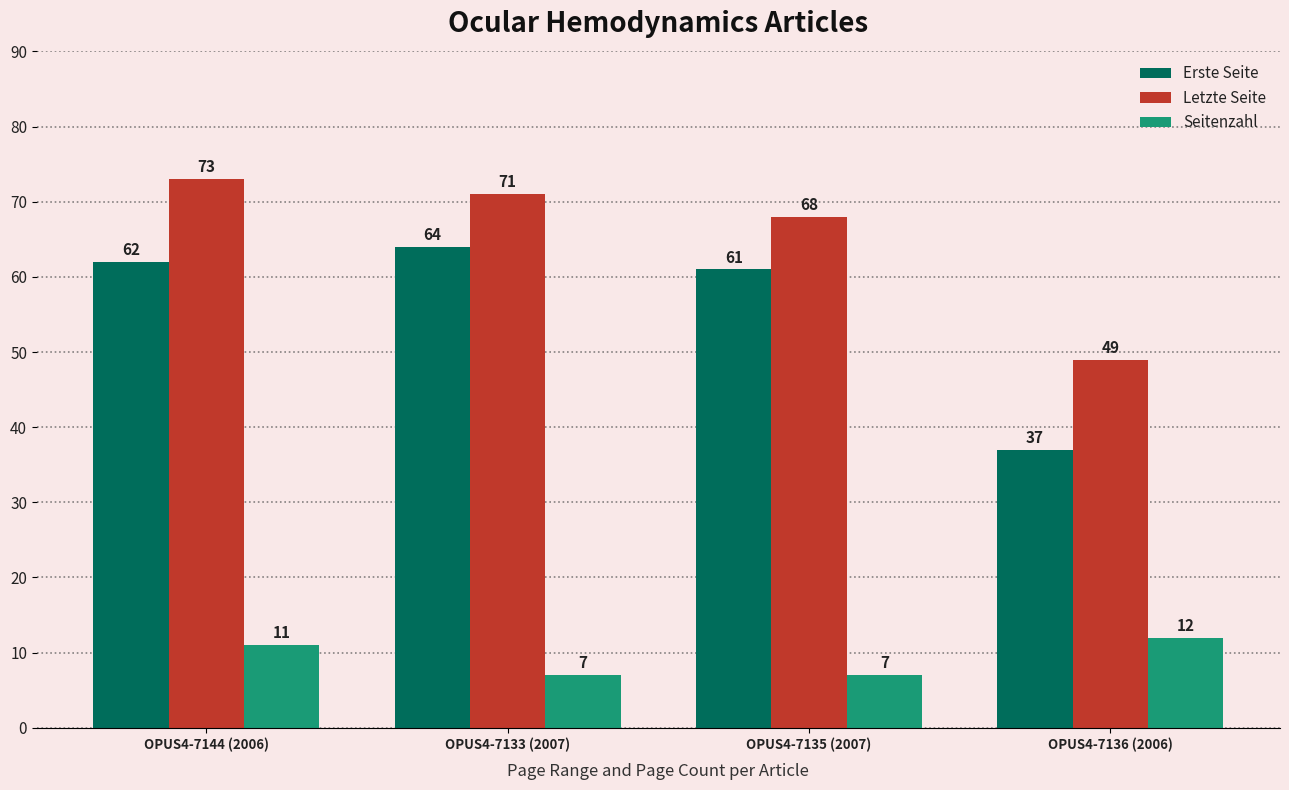

Which series has the largest range (max minus min)?

Erste Seite